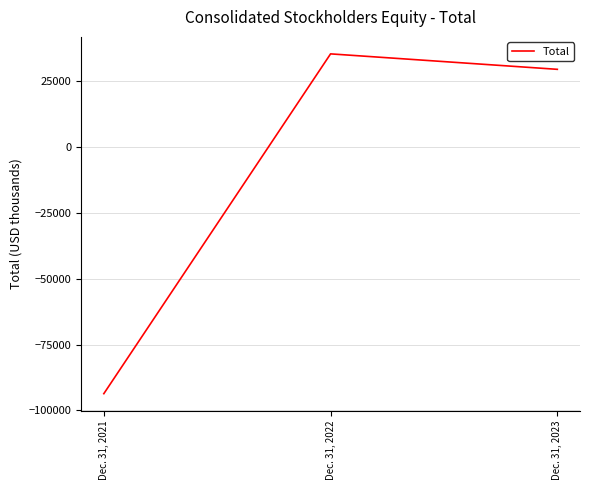

The value at Dec. 31, 2022 is 17172. True or false?

False